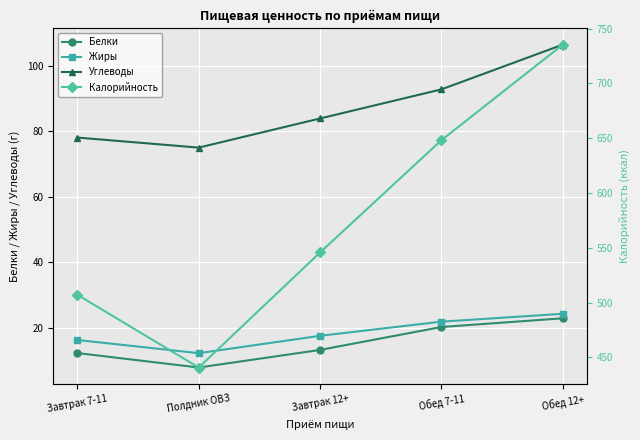

What position from the left is Завтрак 12+?

3